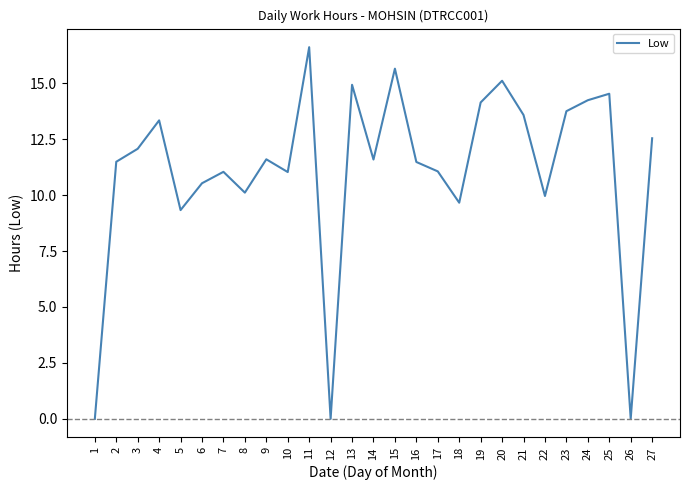

What is the change in value from 6 to 11?

+6.1